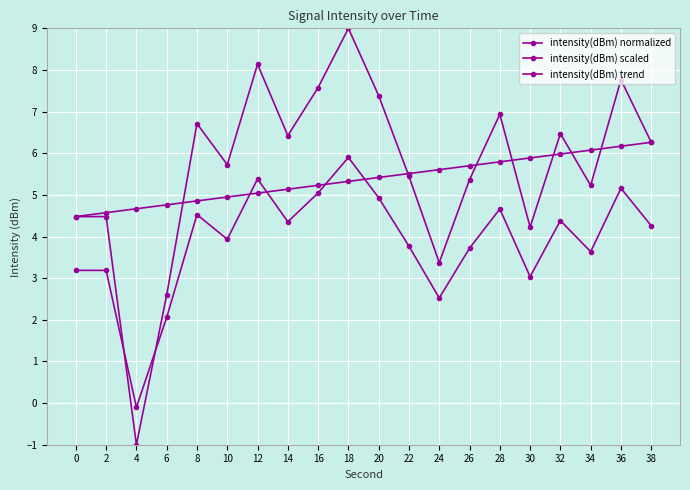

Where do intensity(dBm) scaled and intensity(dBm) normalized first cross each other?

2 and 4